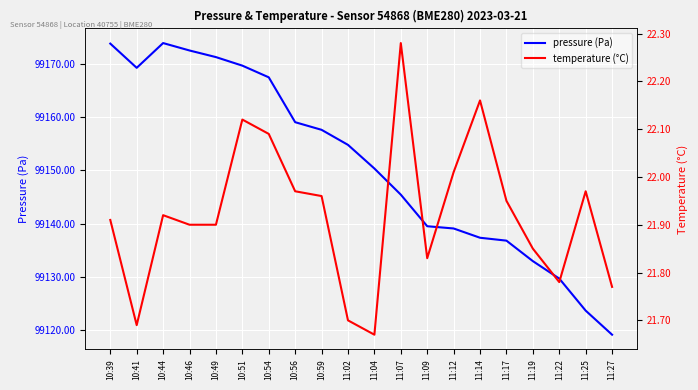

How many interior local peaks does the pressure (Pa) series have?

1